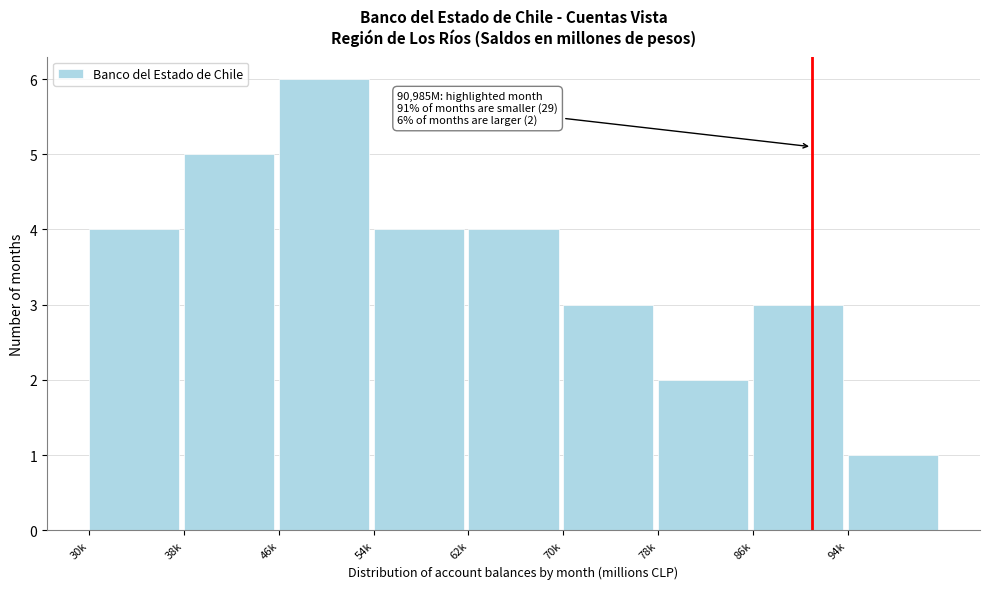

Reading left to right, transcribe all the data shown in this chart.

4	5	6	4	4	3	2	3	1